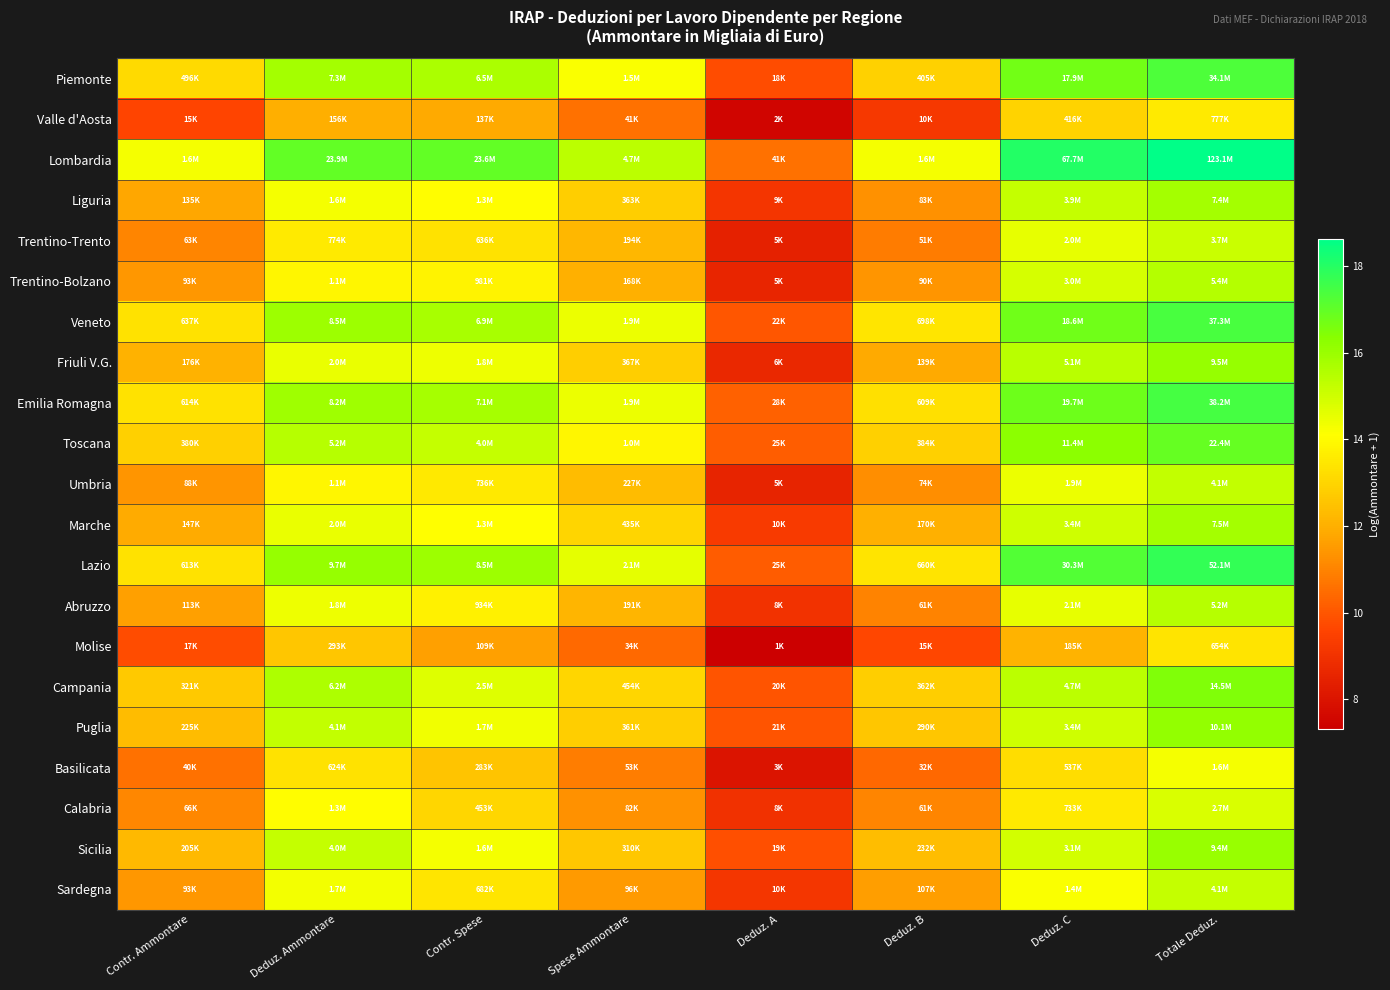

Which label corresponds to the smallest value in the chart?

Deduz. A